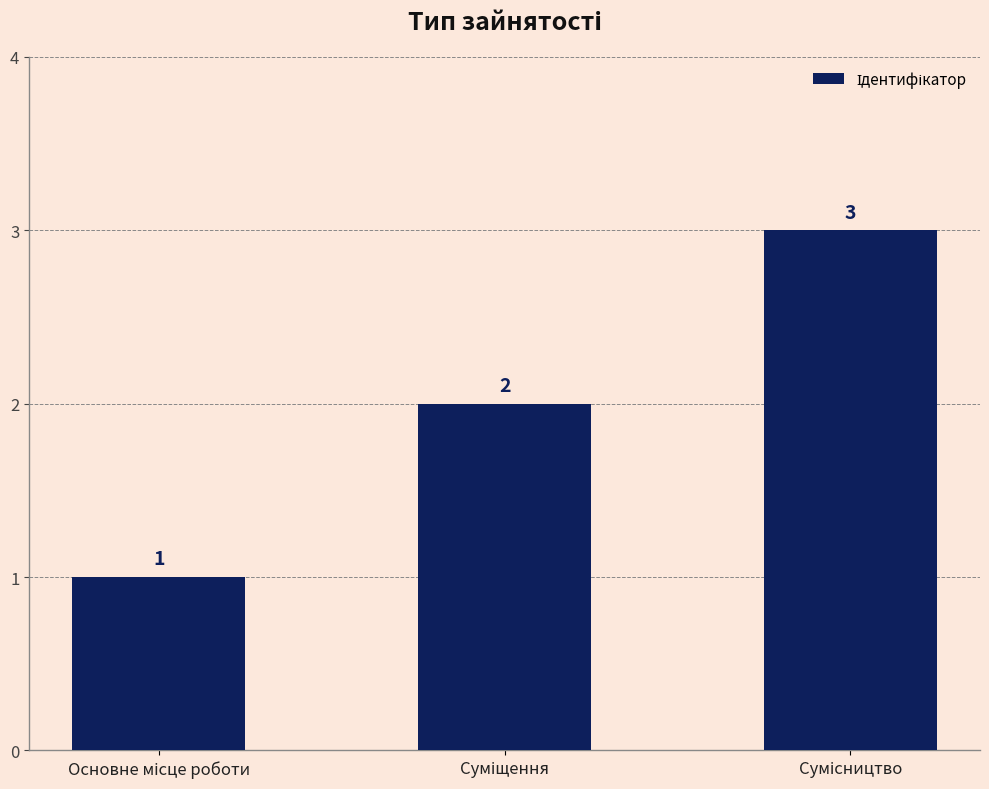

How many values are between 1 and 3?

3